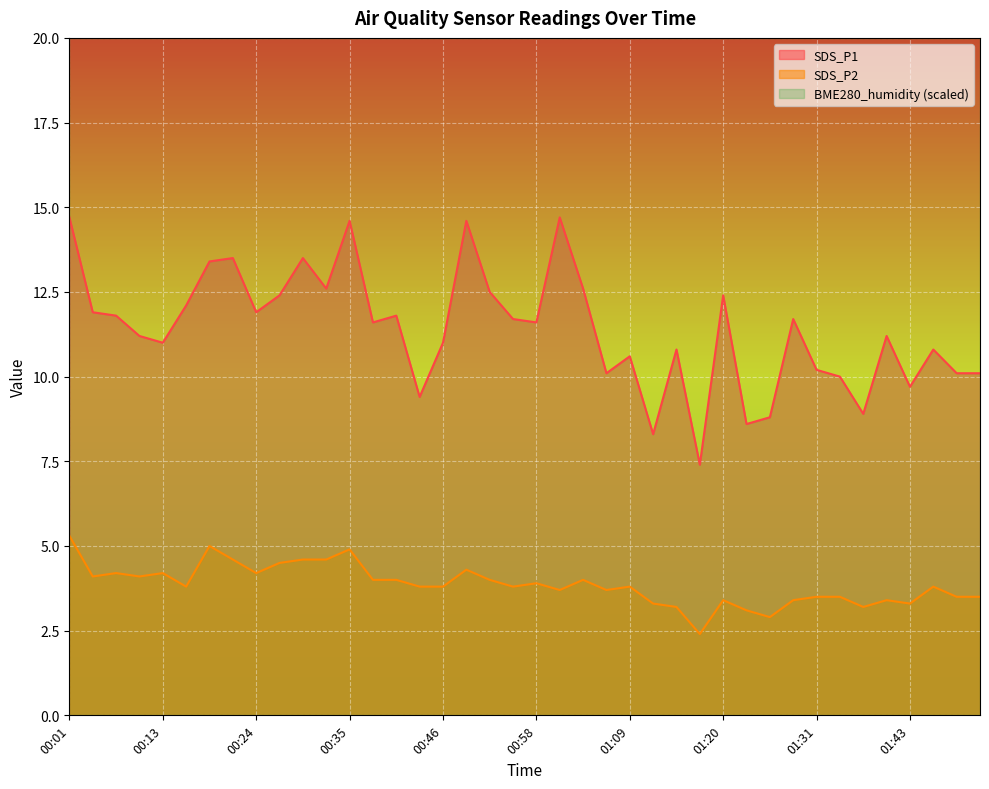

True or false: SDS_P1 has a value of 7.1 at 00:18.

False